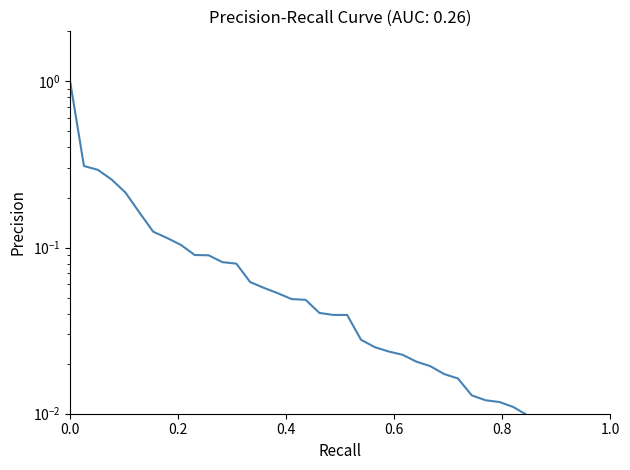

True or false: there are more than 2 points higher than both neighbors.

False